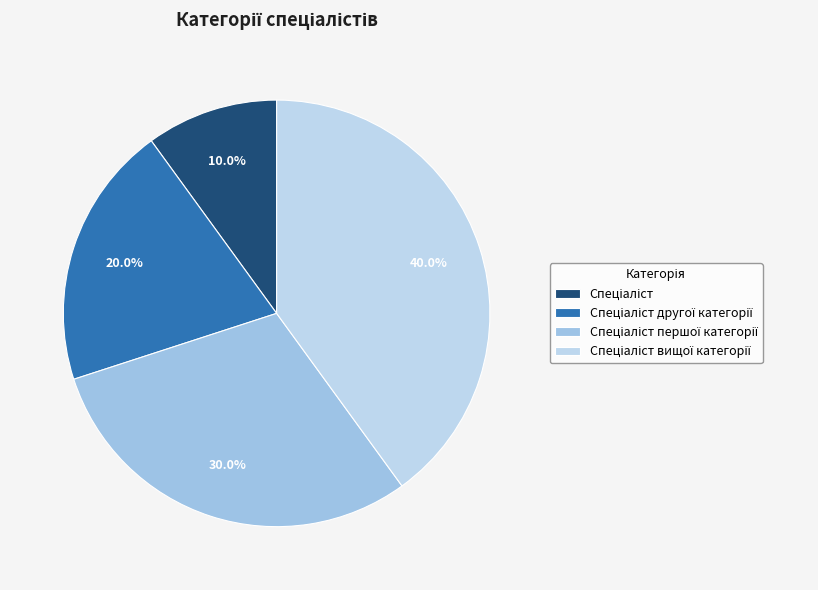

To the nearest percent, what is the average slice percentage?

25%